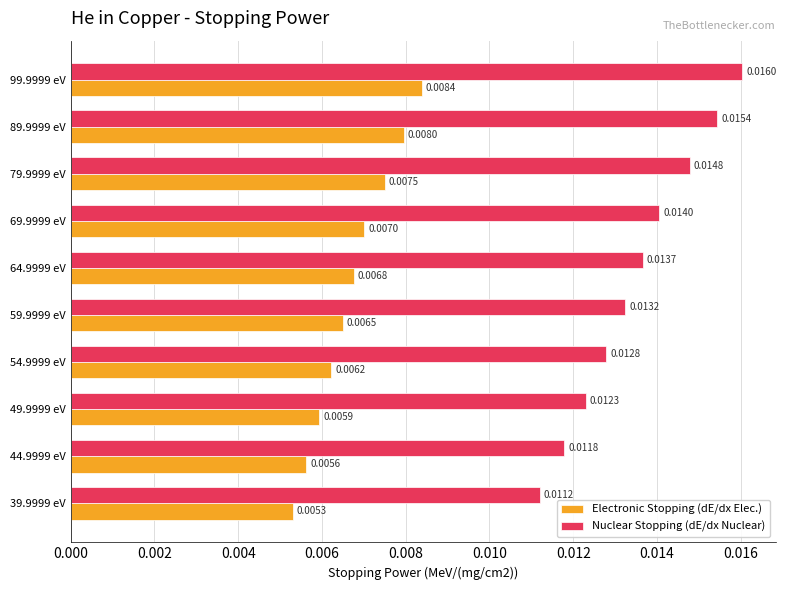

Which series has the widest spread of values?

Nuclear Stopping (dE/dx Nuclear)